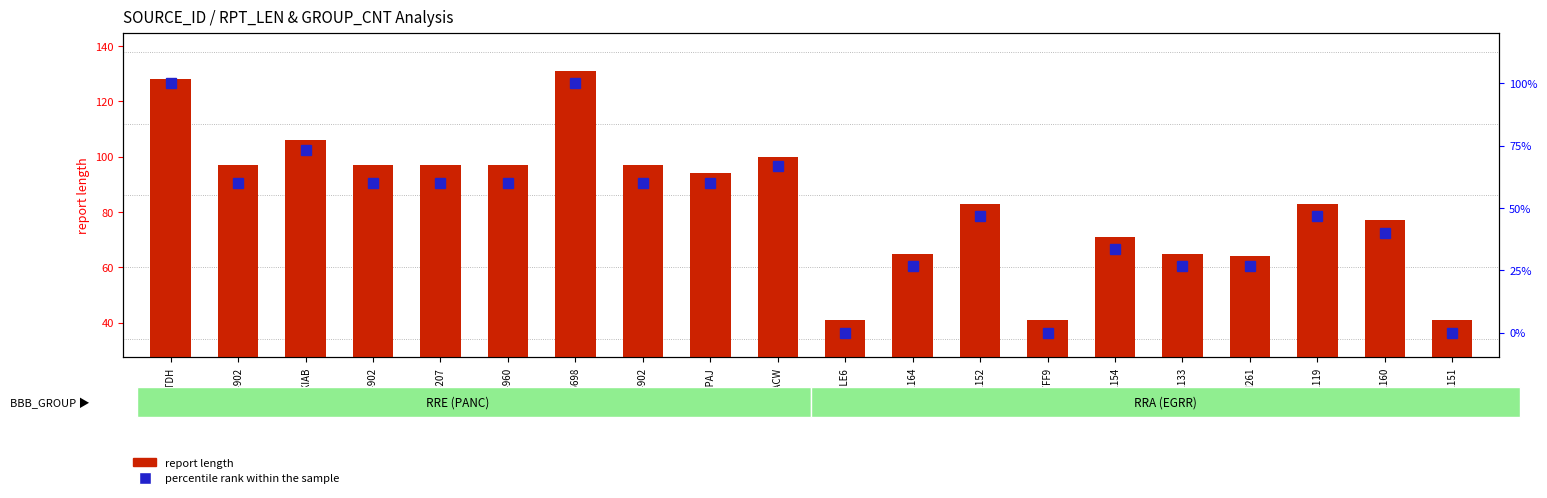

The value of report length at WDD4207 is 97.0. True or false?

True